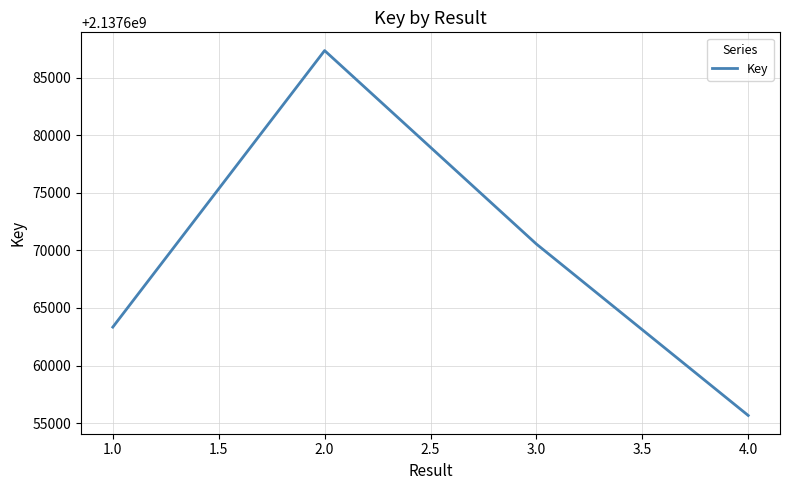

Between 4.0 and 1.0, which is larger?

1.0